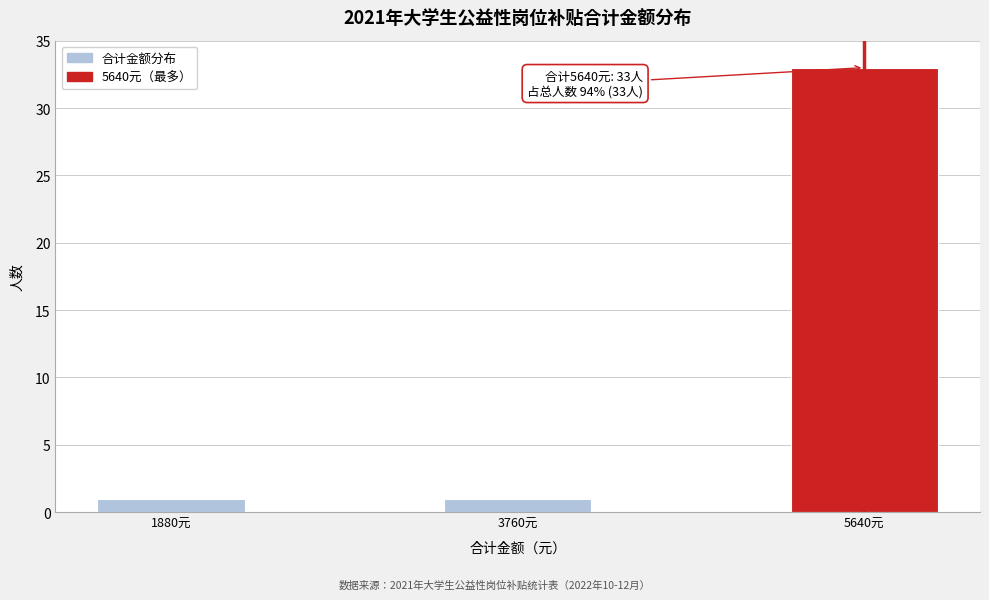

Reading left to right, list all the values displayed in this chart.

1880元=1	3760元=1	5640元=33